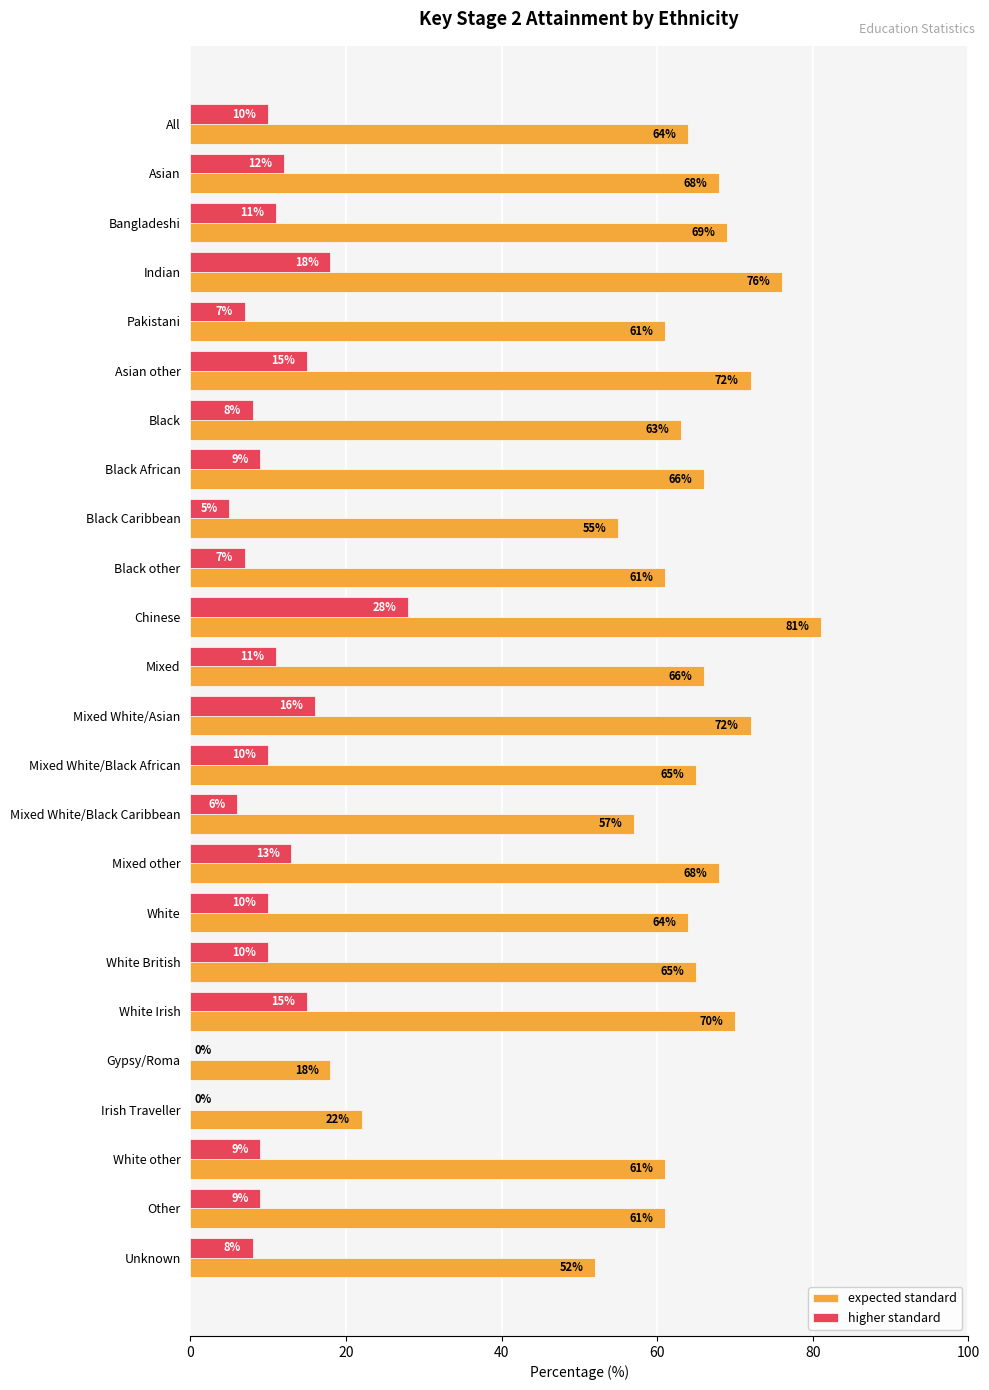

Between Mixed White/Black Caribbean and White Irish, which series saw the biggest shift?

expected standard